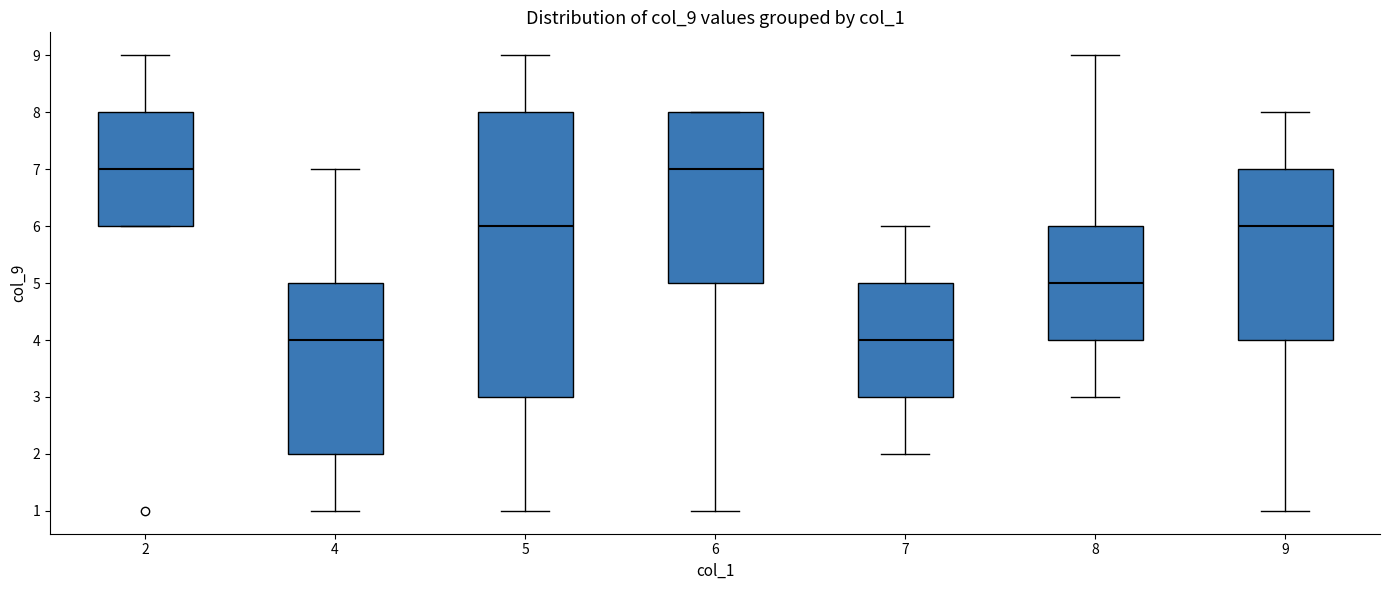

Reading left to right, transcribe this box plot: for each box, give where its median line is, the range the box spans, and where its two whiskers end, as read against the y-axis. The values are not printed on the chart, so give them approximately, as read against the axis.

2: median 7, box 6 to 8, whiskers 6 to 9
4: median 4, box 2 to 5, whiskers 1 to 7
5: median 6, box 3 to 8, whiskers 1 to 9
6: median 7, box 5 to 8, whiskers 1 to 8
7: median 4, box 3 to 5, whiskers 2 to 6
8: median 5, box 4 to 6, whiskers 3 to 9
9: median 6, box 4 to 7, whiskers 1 to 8